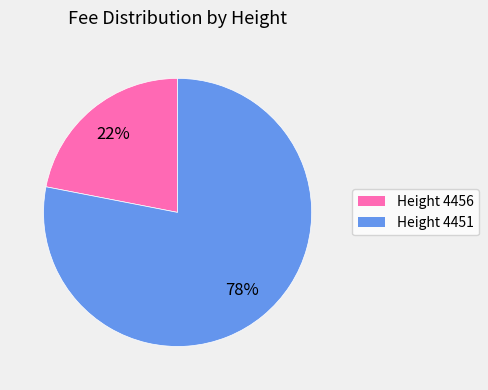

To the nearest percent, what is the average slice percentage?

50%